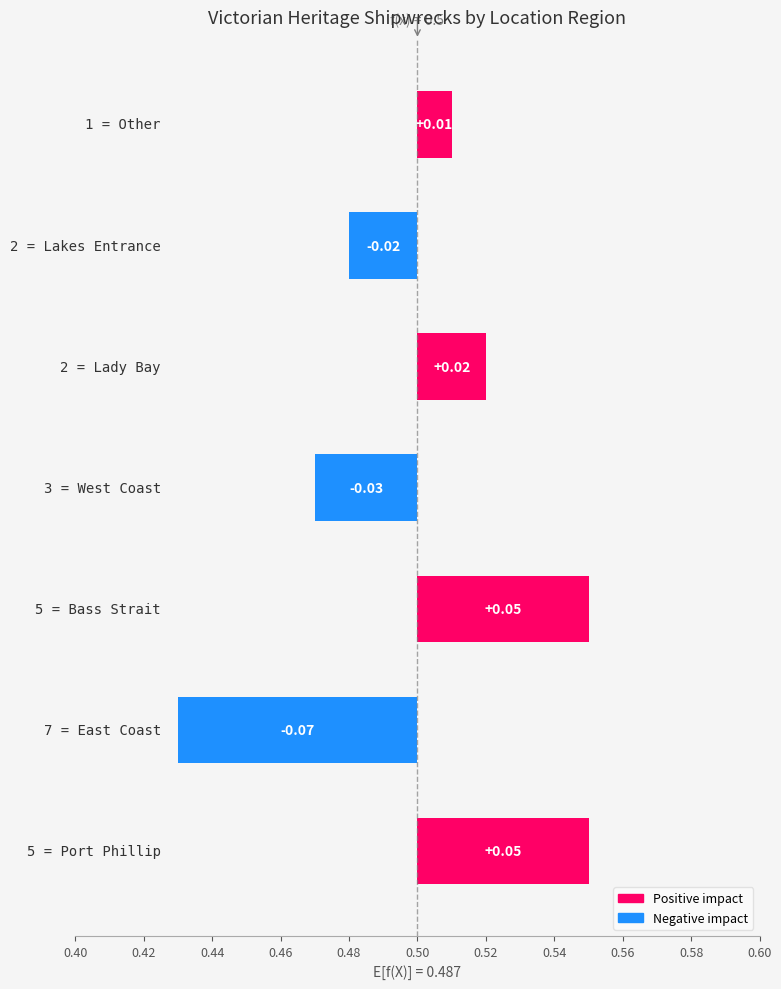

How many values are between 0 and 1?

7